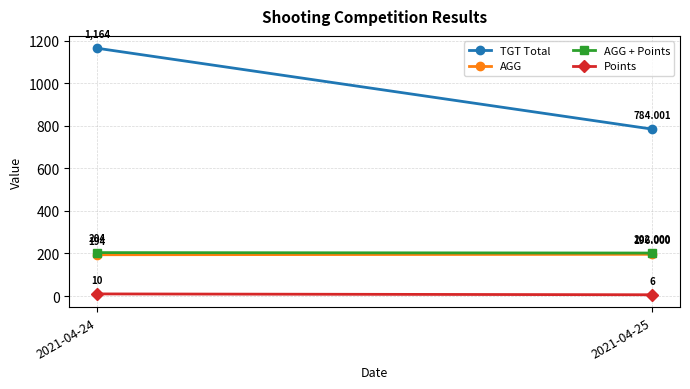

What is the average value of the AGG series?

195.0